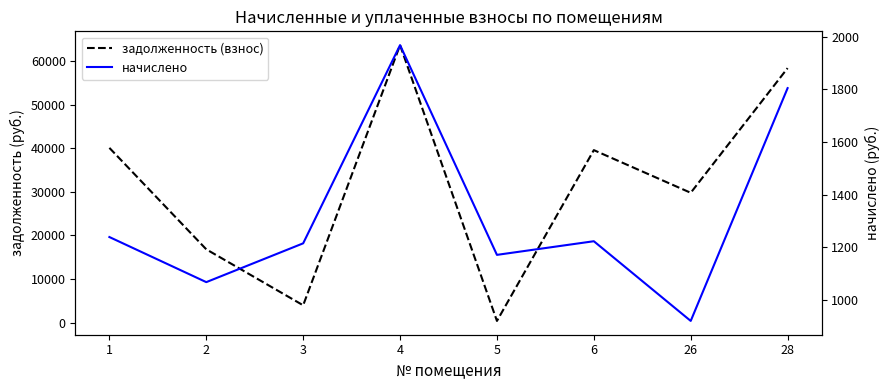

At which label is задолженность (взнос) closest to 32031?

26